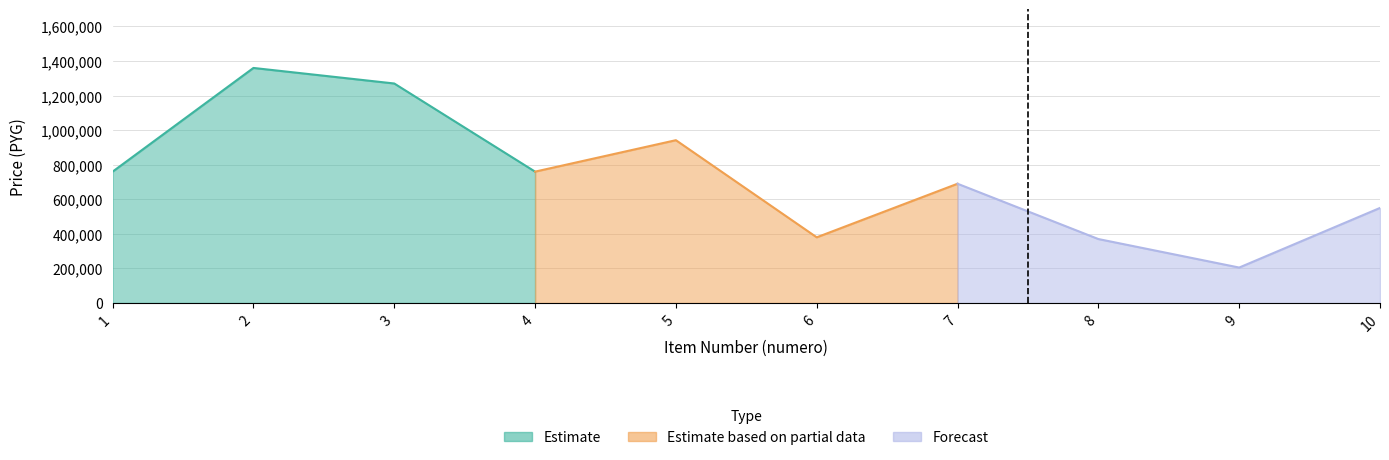

What is the difference between the precio_unitario values at 6 and 10?

170000